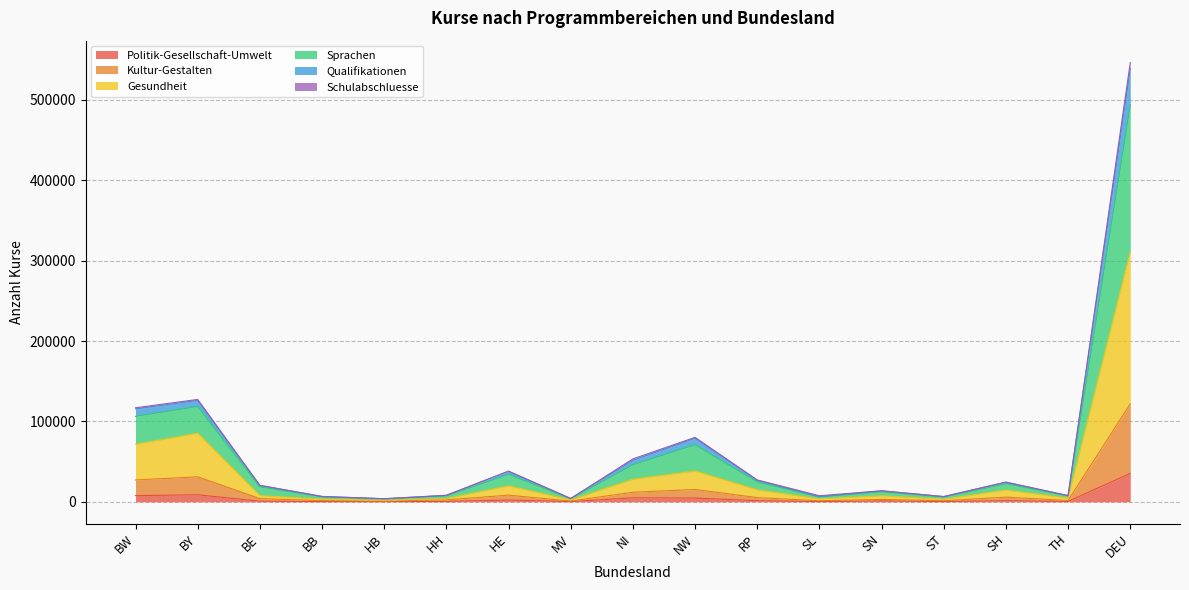

At which category is the sum across all series the highest?

DEU